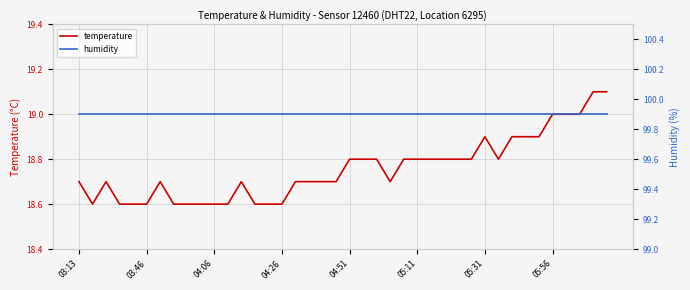

What is the sum of all humidity values?

3996.0